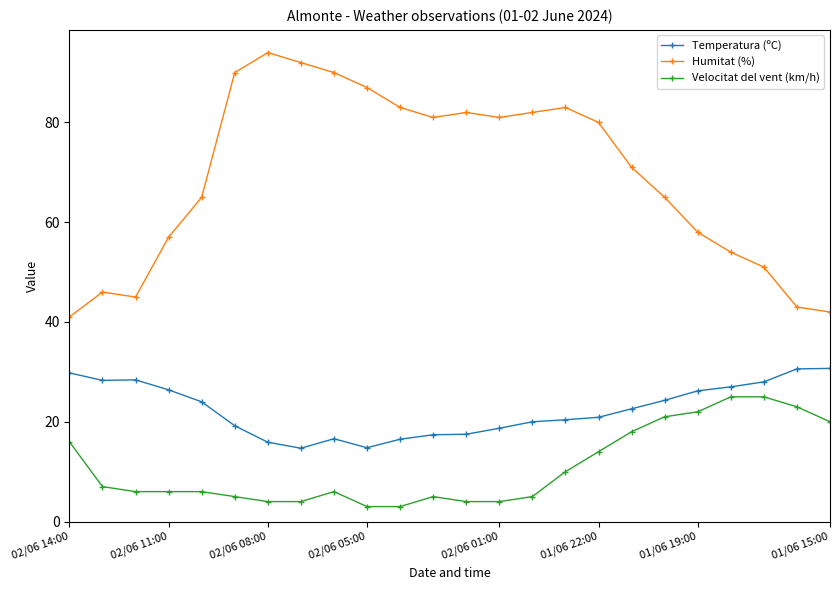

What is the highest value of the Temperatura (ºC) series?

30.7